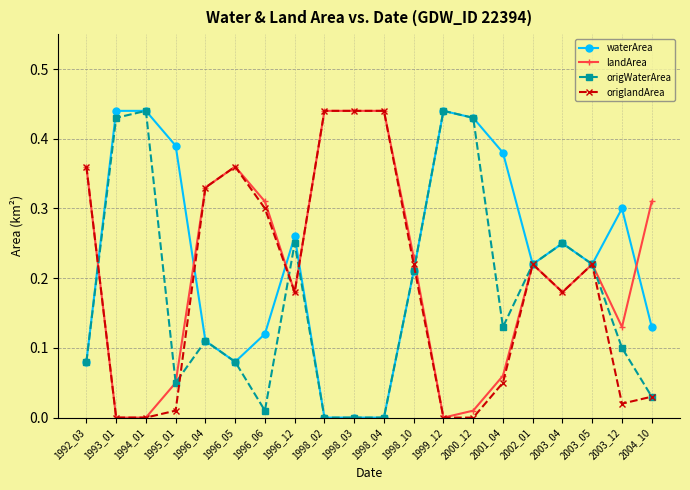

Is it true that landArea equals 0.0 at 1994_01?

True